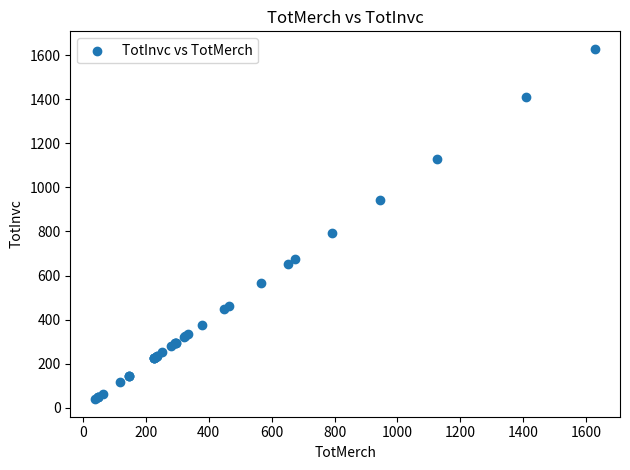

What Y value in the scatter plot is closest to 833?

791.4